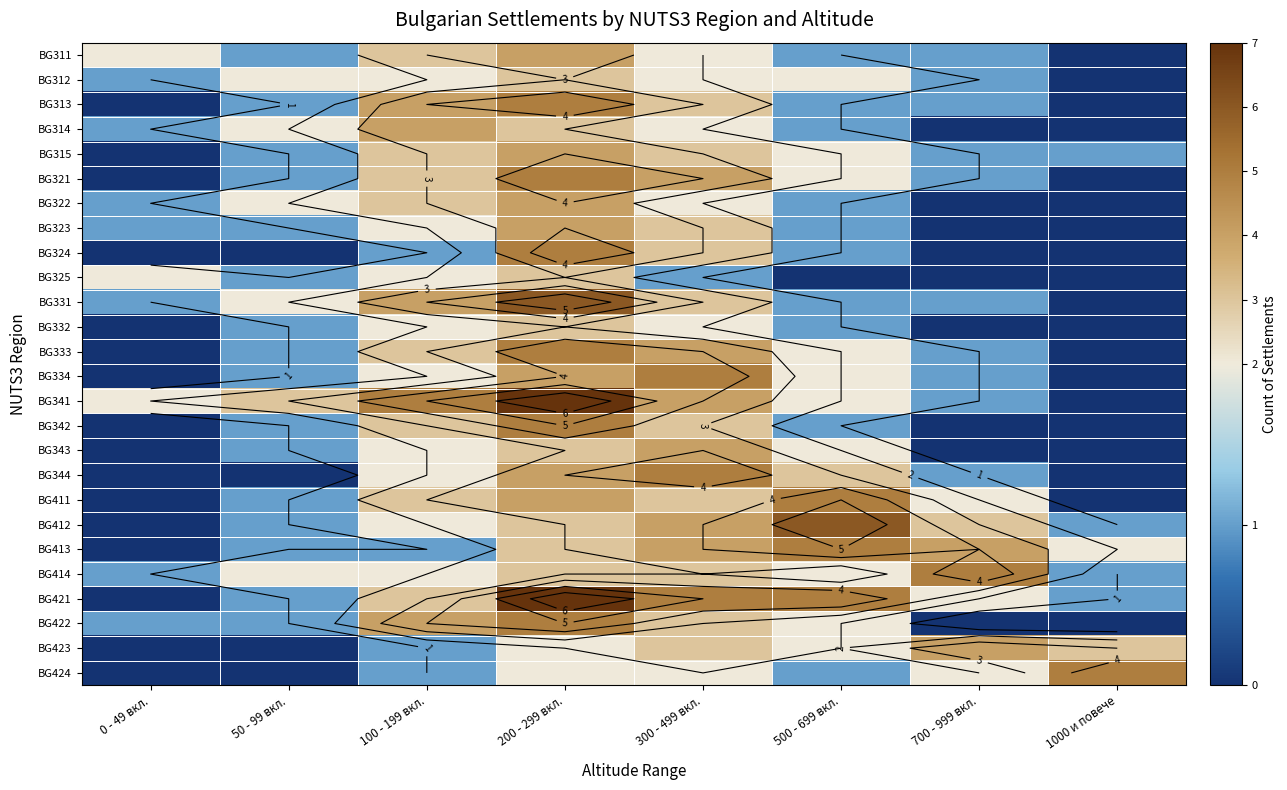

At which label does BG324 reach its peak?

200 - 299 вкл.